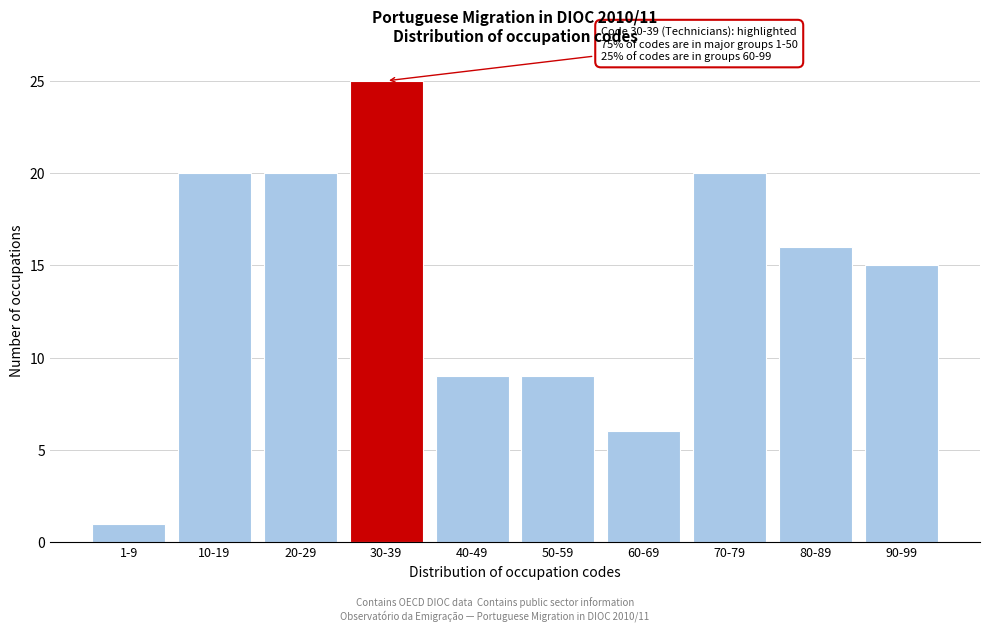

Reading left to right, extract all data points from this chart.

1	20	20	25	9	9	6	20	16	15